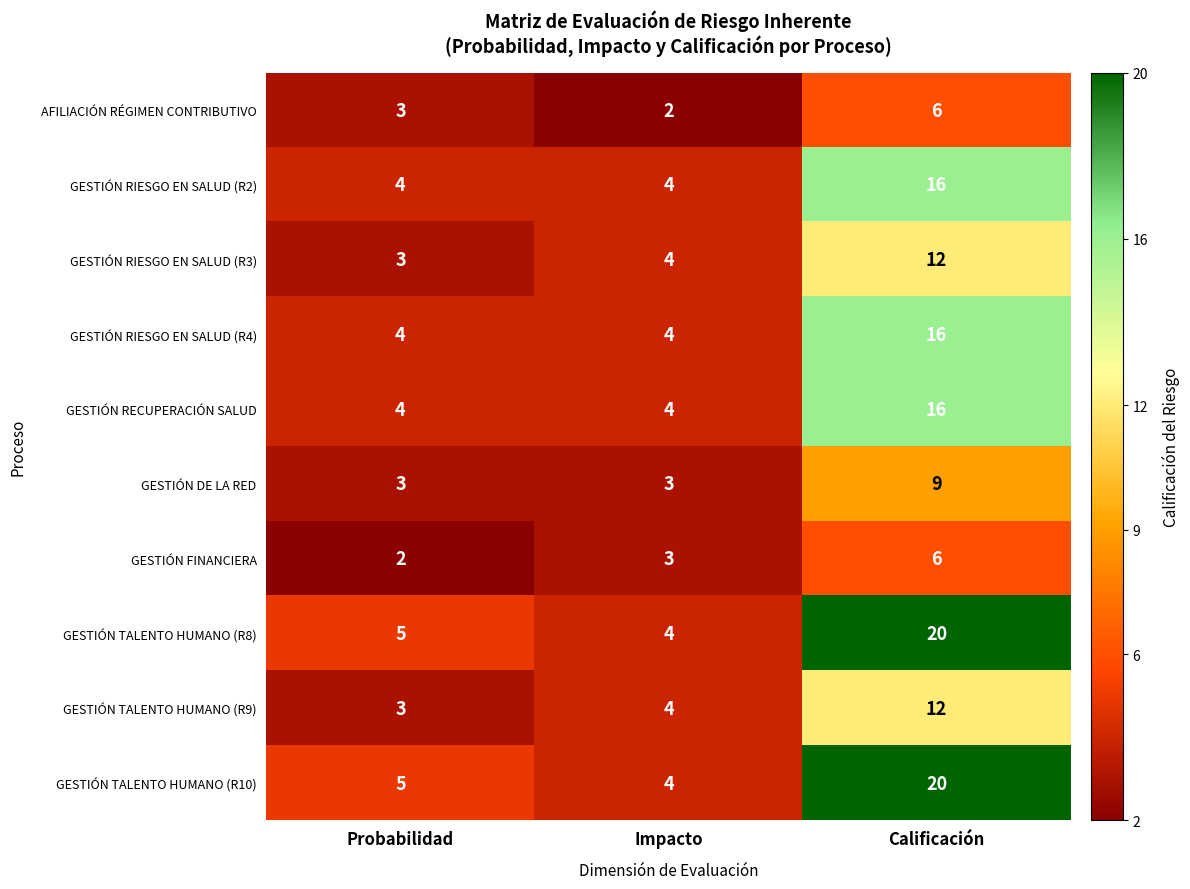

Is the value of GESTIÓN TALENTO HUMANO (R9) at Probabilidad greater than the value of GESTIÓN RIESGO EN SALUD (R4) at Probabilidad?

No